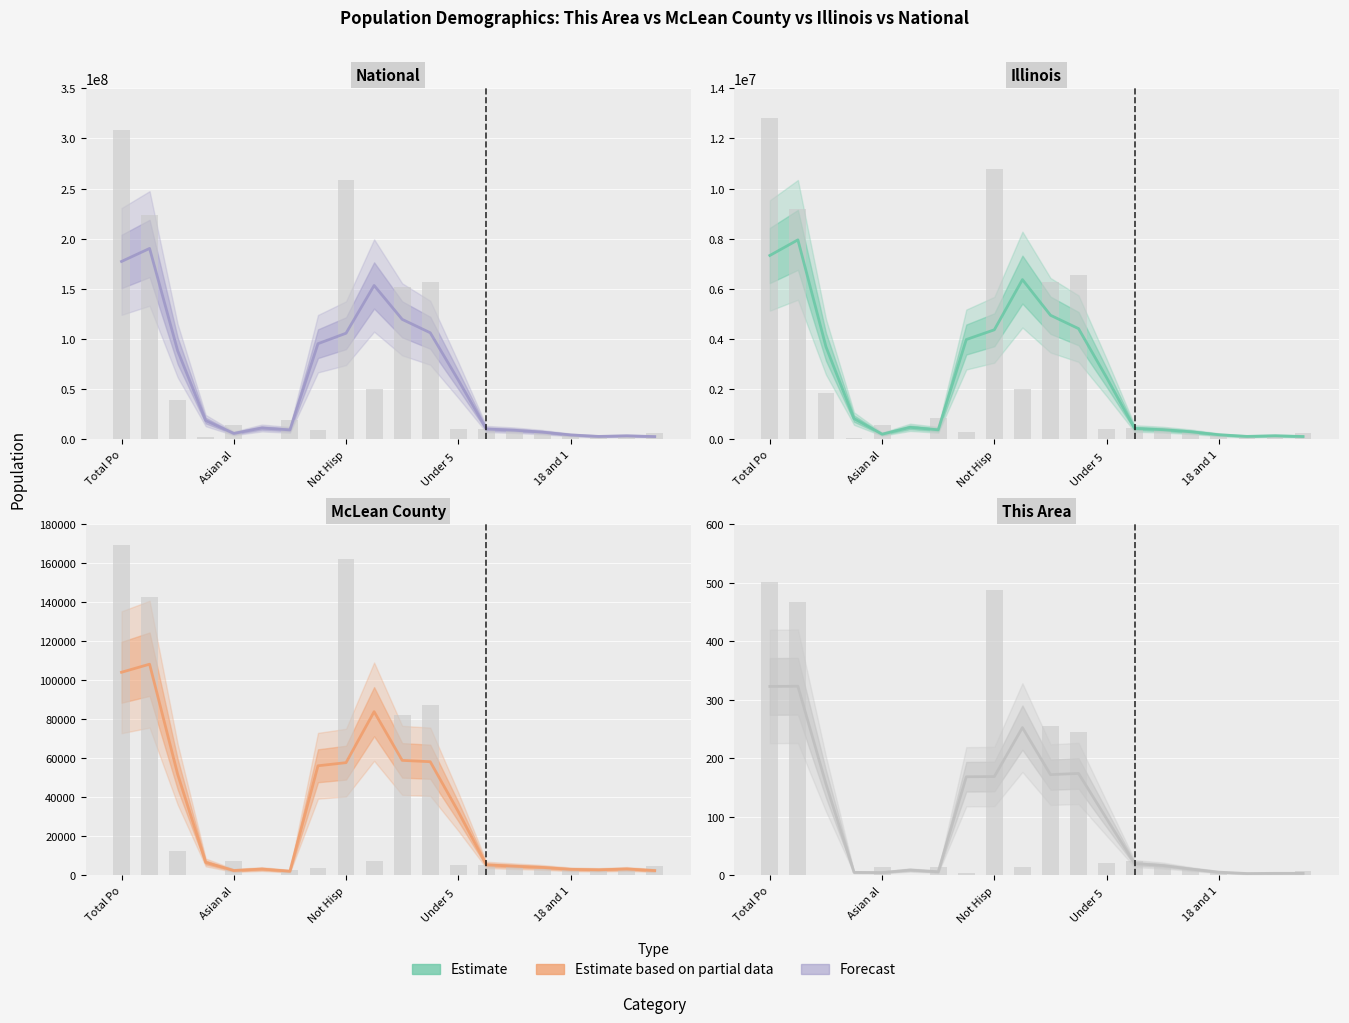

Is the value of McLean County at 20 years greater than the value of This Area at 5 to 9 years?

Yes